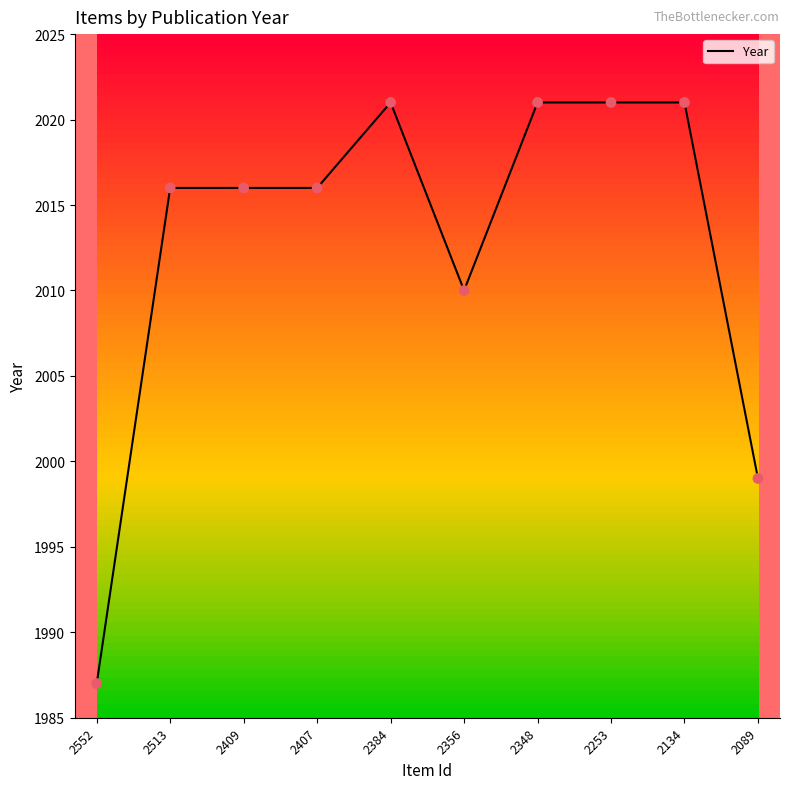

What is the change in value from 2513 to 2134?

+5